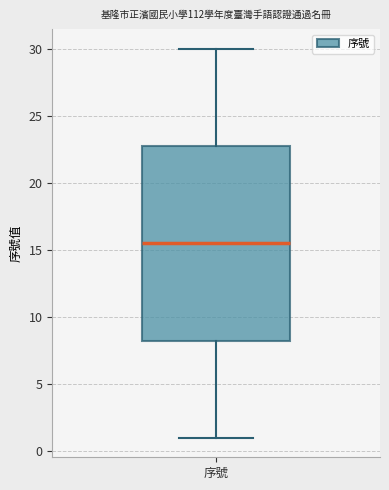

Where does the upper whisker of the box for 序號 end on the y-axis? The values are not printed on the chart, so give them approximately, as read against the axis.

30.0